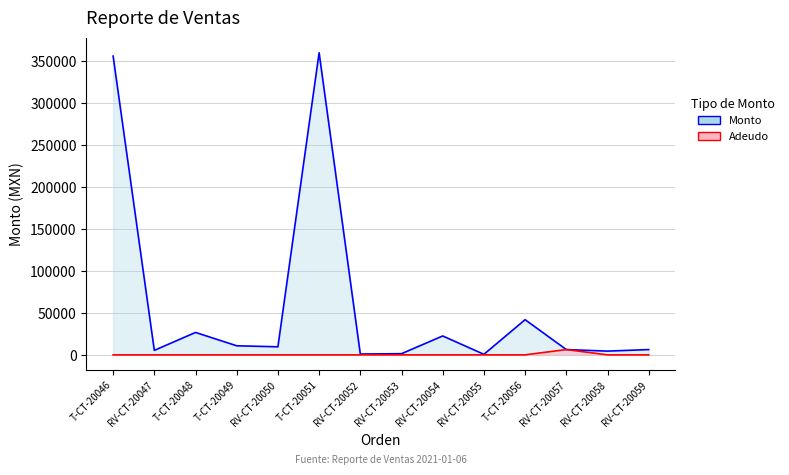

True or false: Pagado and Adeudo cross at least once.

False